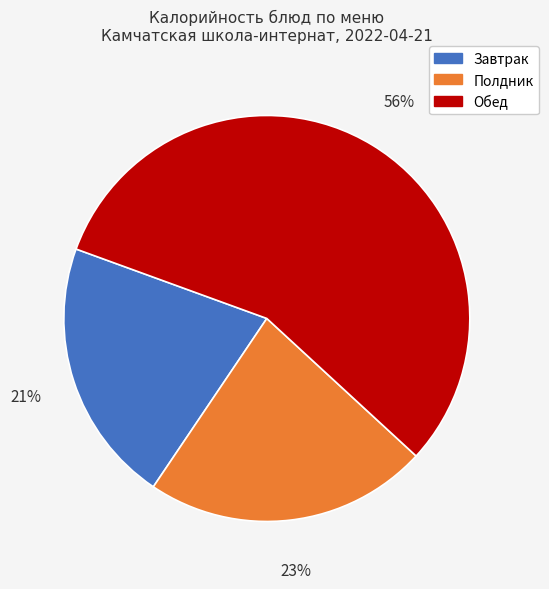

Does any single category account for the majority?

Yes